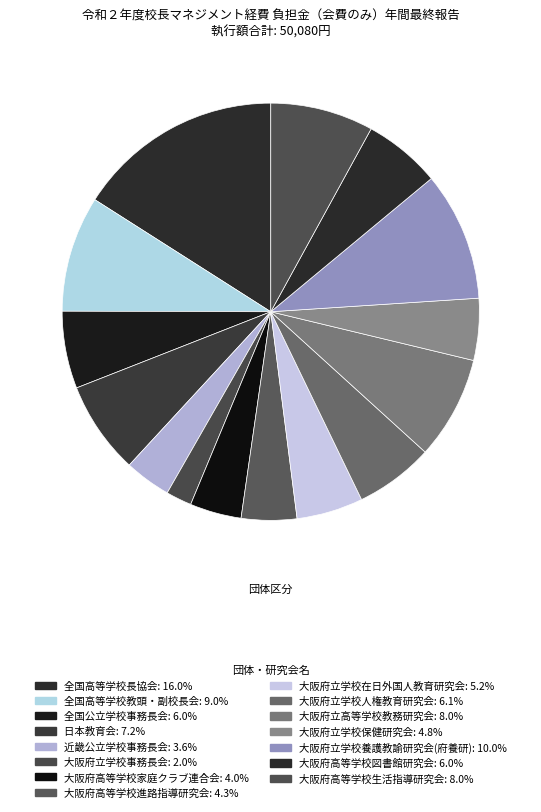

What percentage is the 大阪府立学校養護教諭研究会(府養研) slice, to the nearest percent?

10%